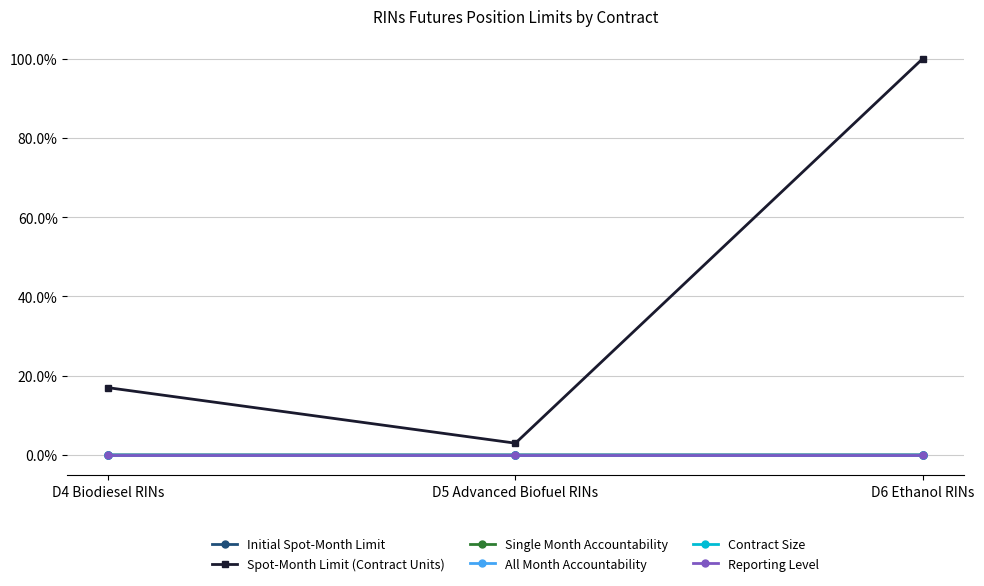

Does the chart have visible grid lines?

Yes